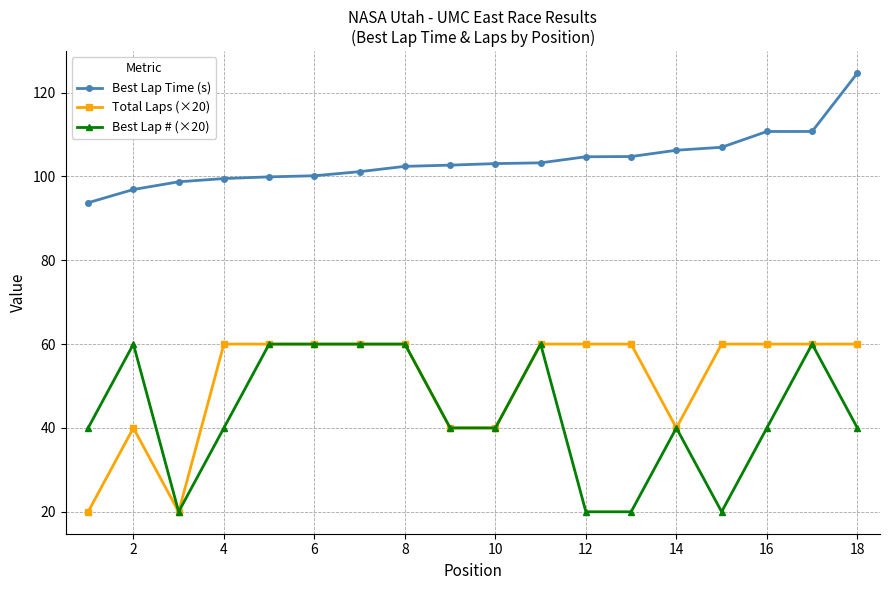

True or false: Best Lap # (×20) and Best Lap Time (s) intersect in this chart.

False